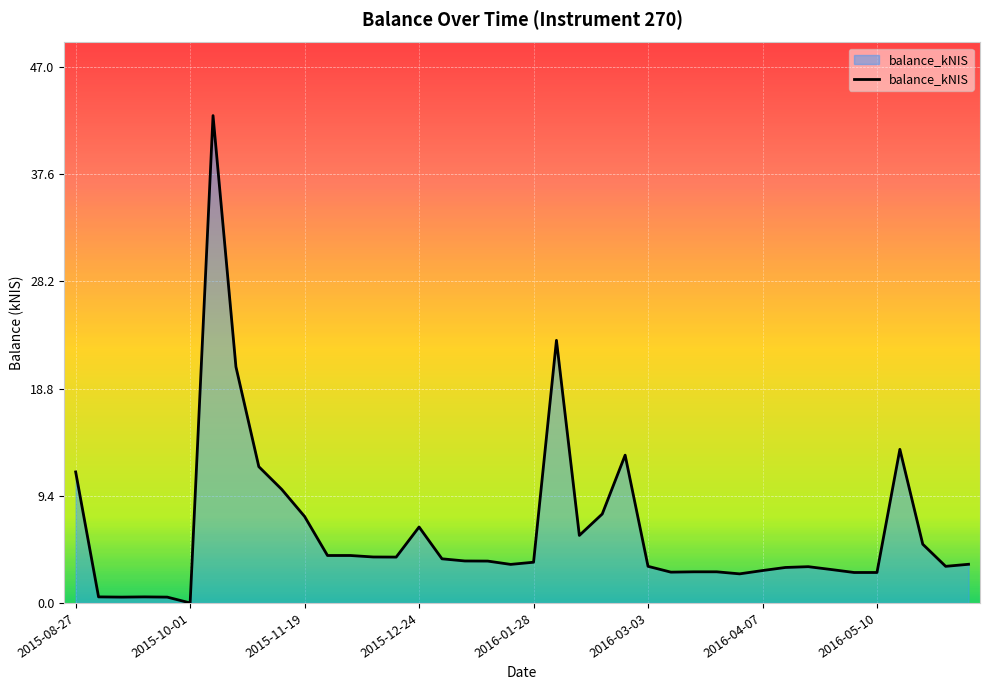

What is the maximum value shown in the chart?

42.7